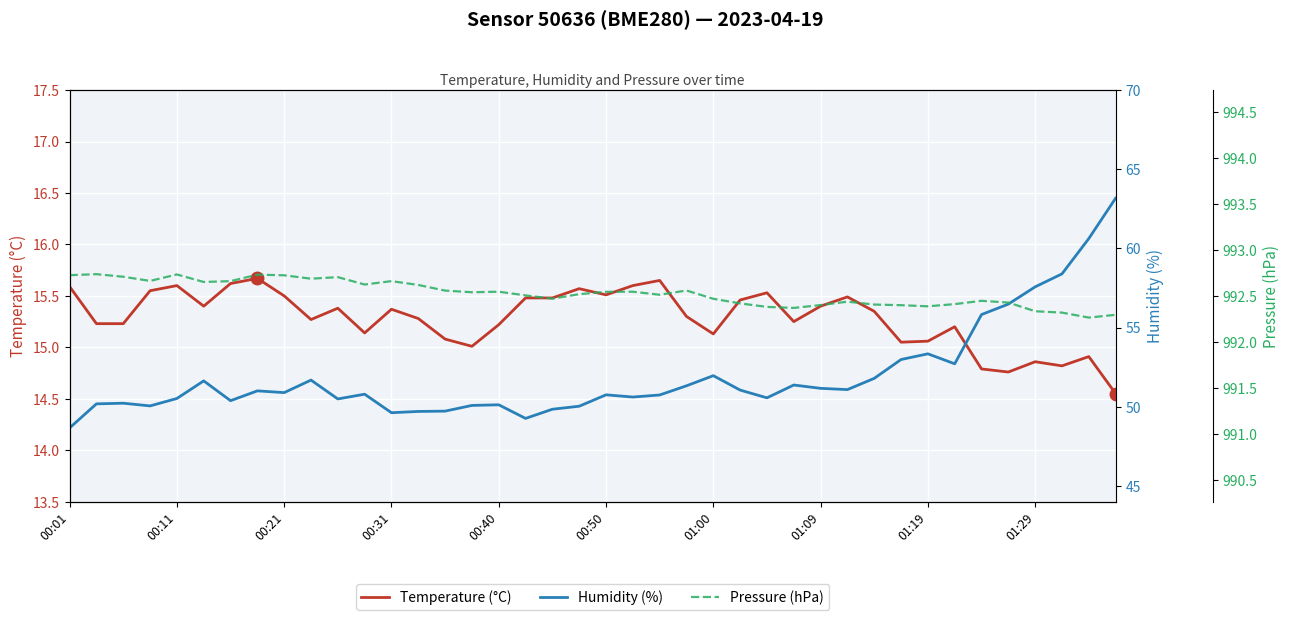

Is the value of Pressure (hPa) at 29 greater than the value of Humidity (%) at 16?

Yes